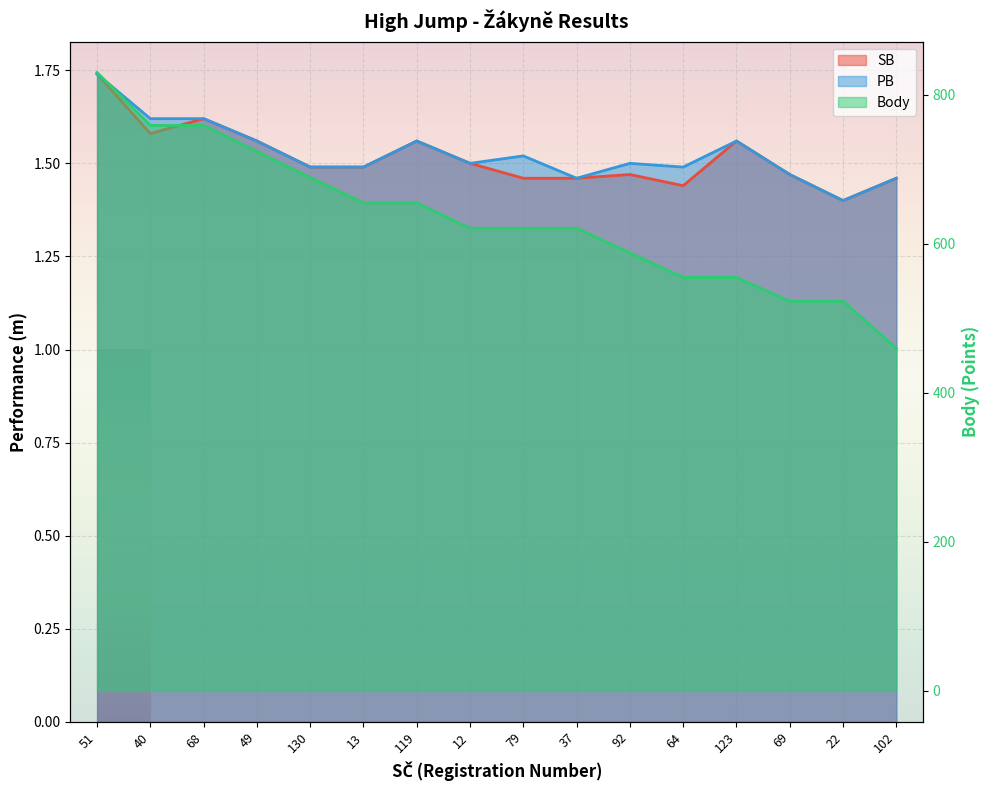

Is the value of SB at 92 greater than the value of Body at 13?

No